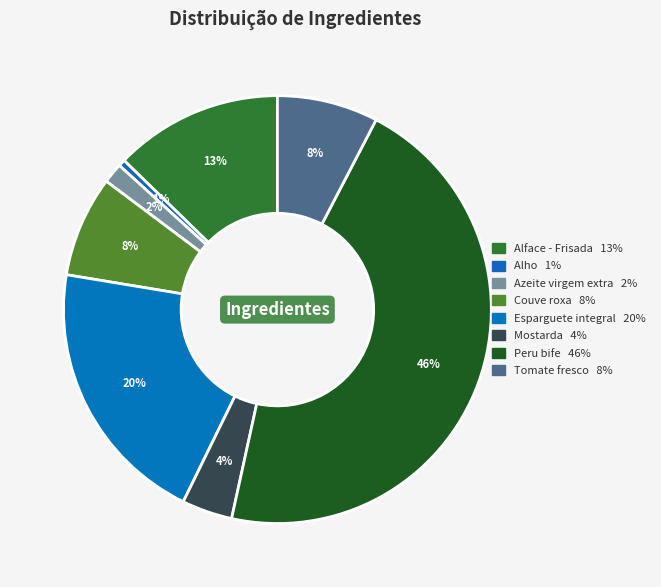

How many segments does this pie chart have?

8